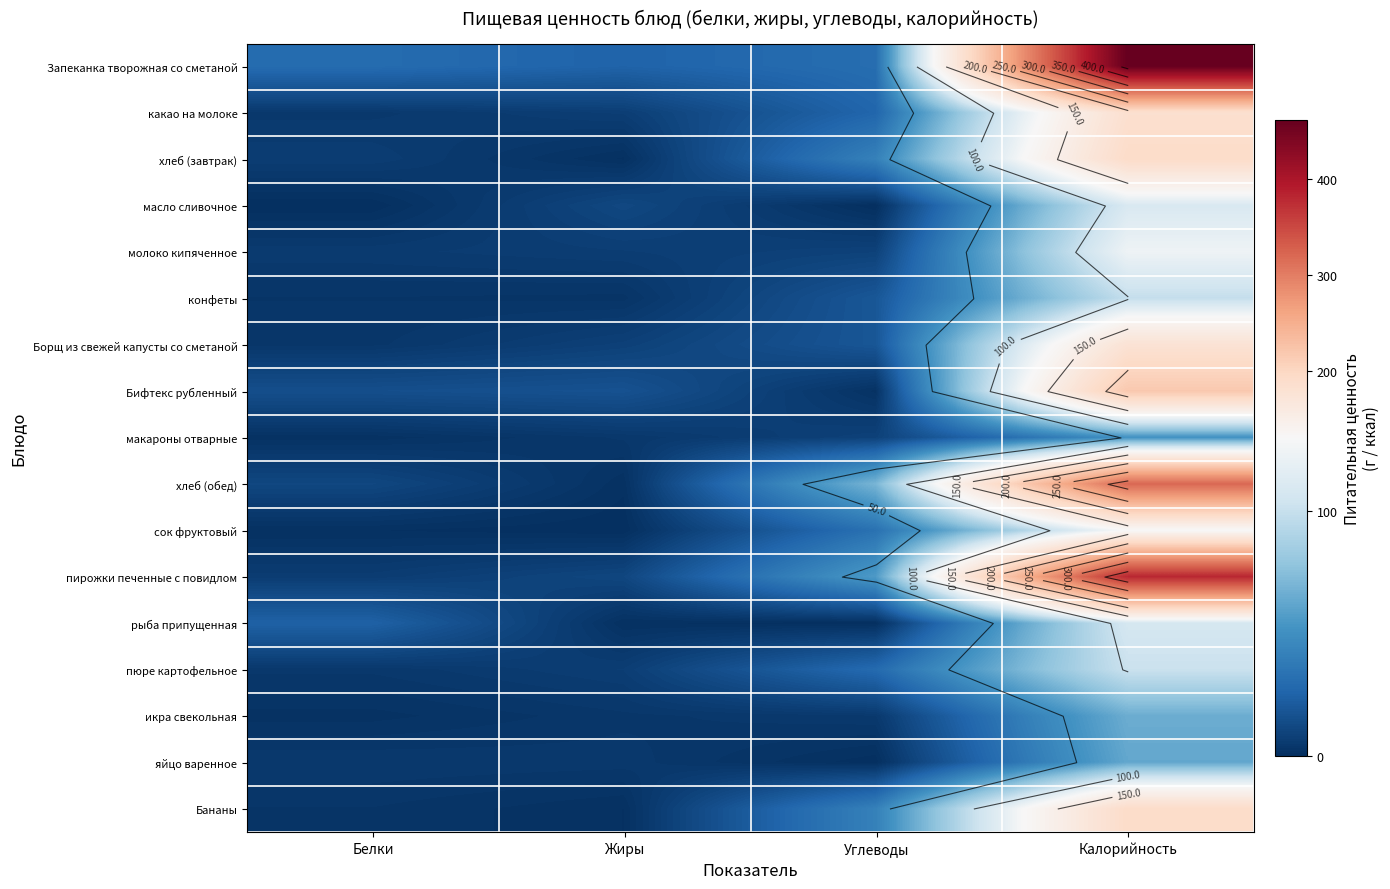

What is the minimum value shown in the chart?

0.1